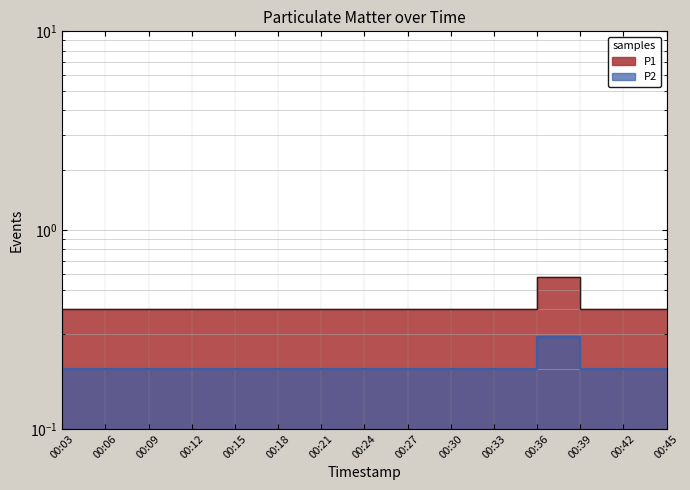

At how many categories does at least one series exceed 0?

15